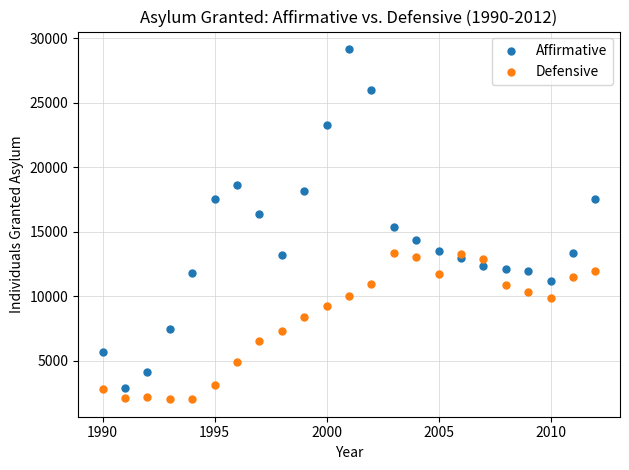

Across all data points, what is the range of Y values (max minus min)?

27113